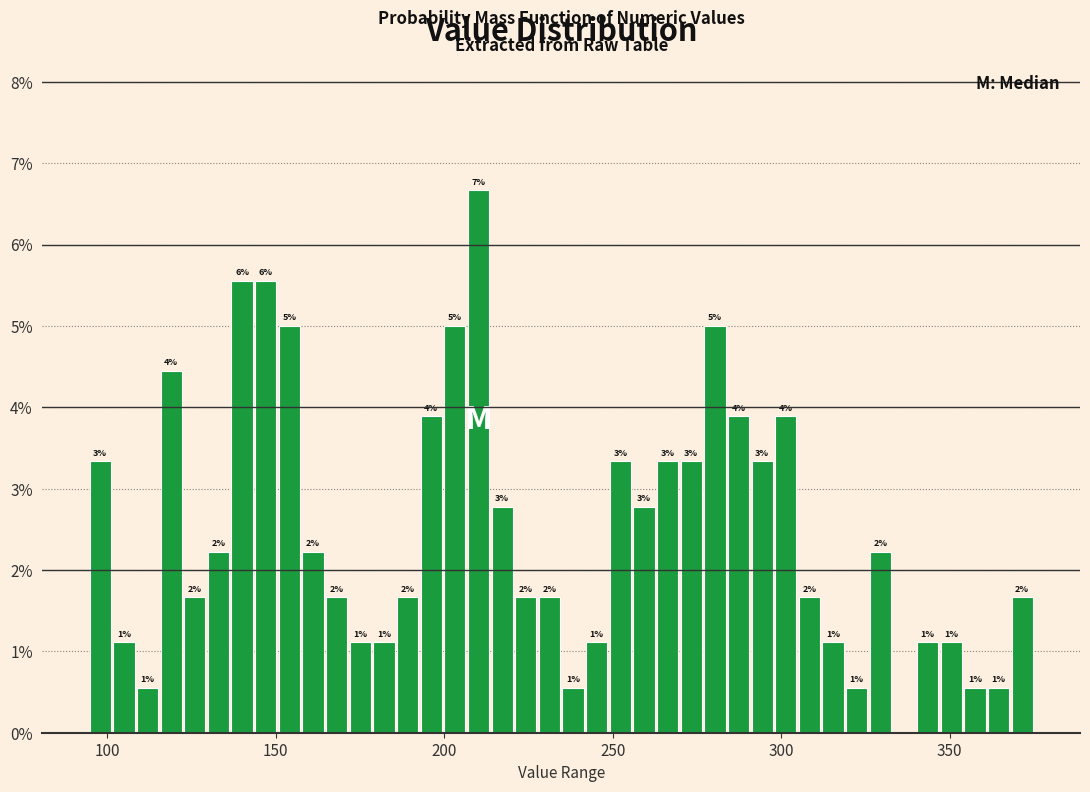

Around what value on the x-axis is the tallest bar? Give the approximate position of its centre, as read against the axis.

210